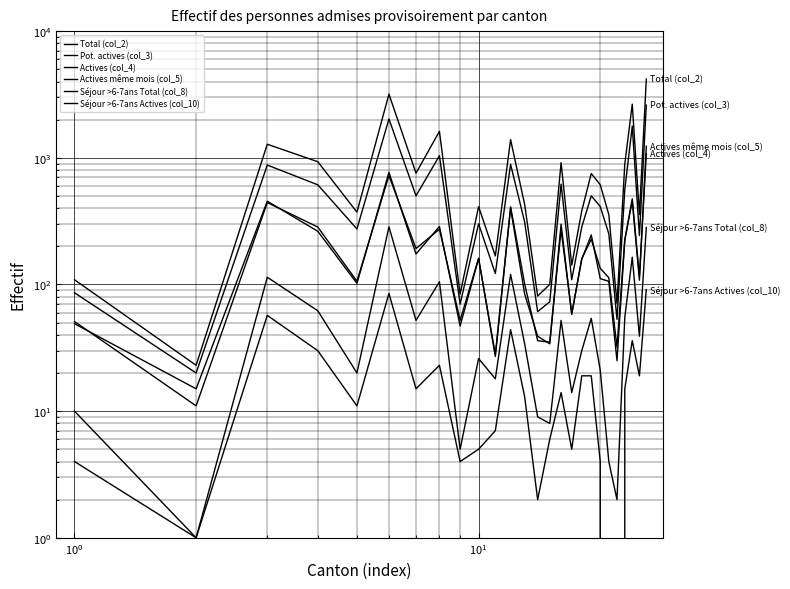

List the series in order of their peak value, highest first.

Total (col_2), Pot. actives (col_3), Actives même mois (col_5), Actives (col_4), Séjour >6-7ans Total (col_8), Séjour >6-7ans Actives (col_10)